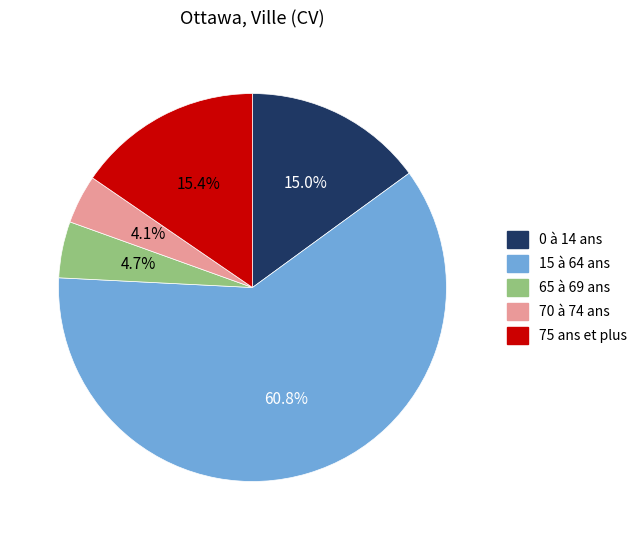

Which category has the biggest portion of the pie?

15 à 64 ans